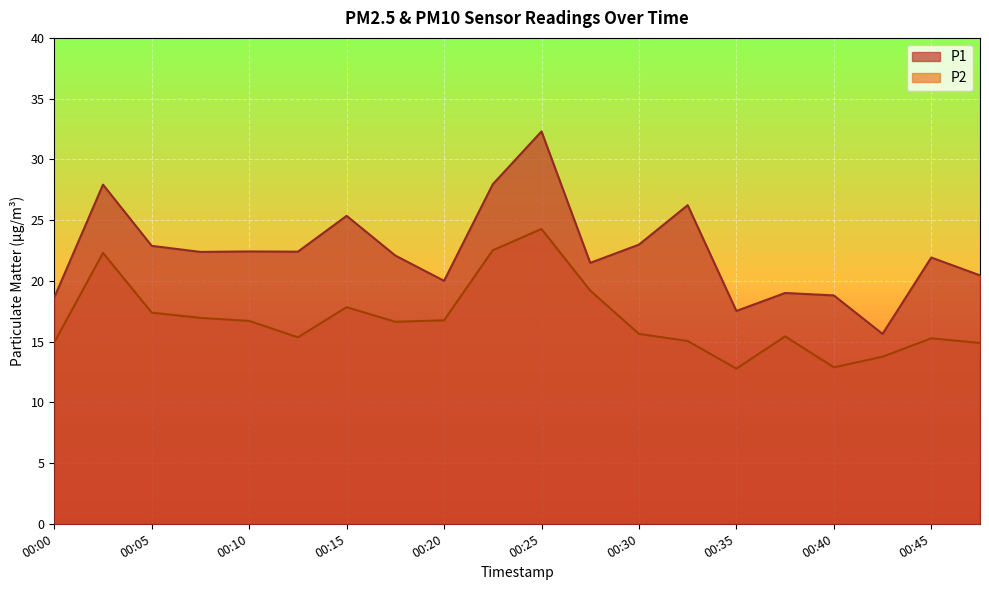

How many values in the P1 series are below 22?

9